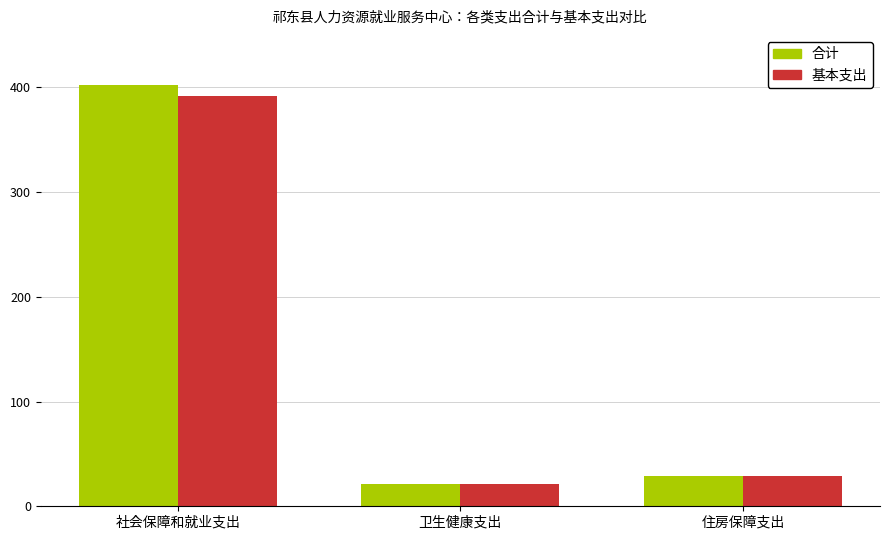

What is the sum of the 基本支出 values at 住房保障支出 and 社会保障和就业支出?

421.2